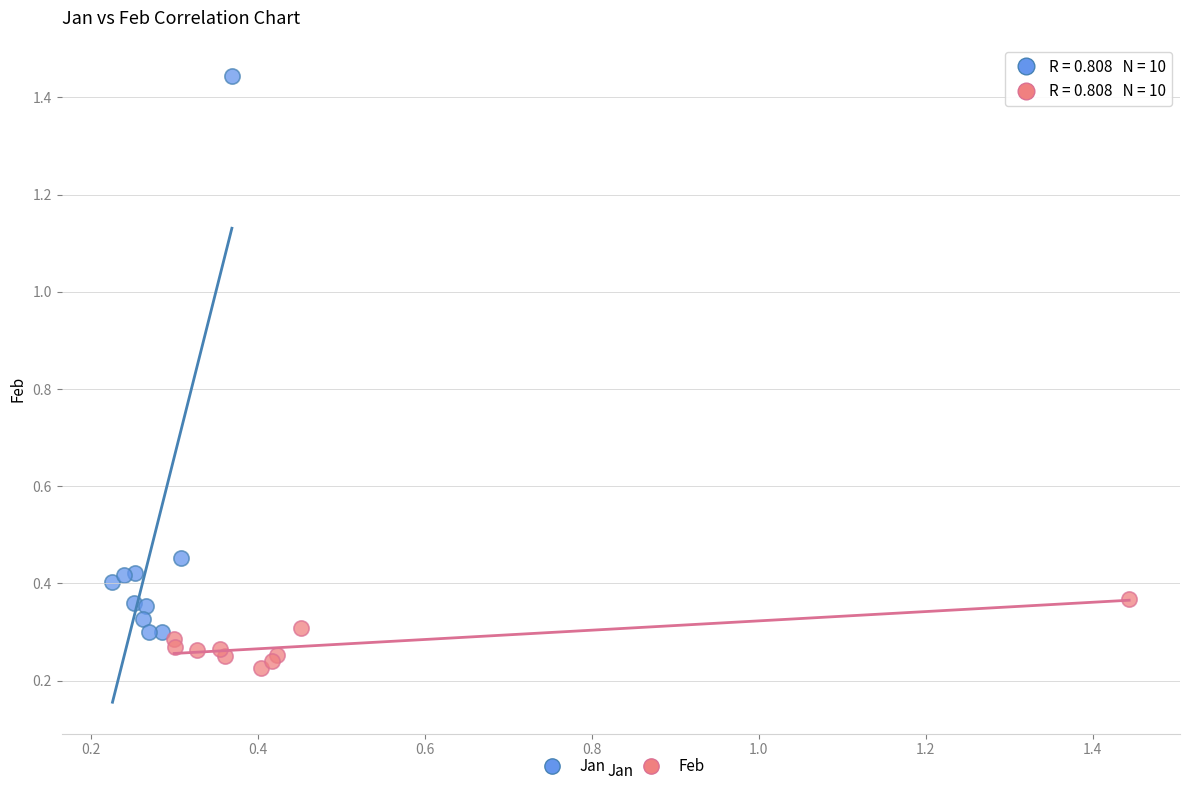

Which series reaches the minimum Y coordinate?

Feb